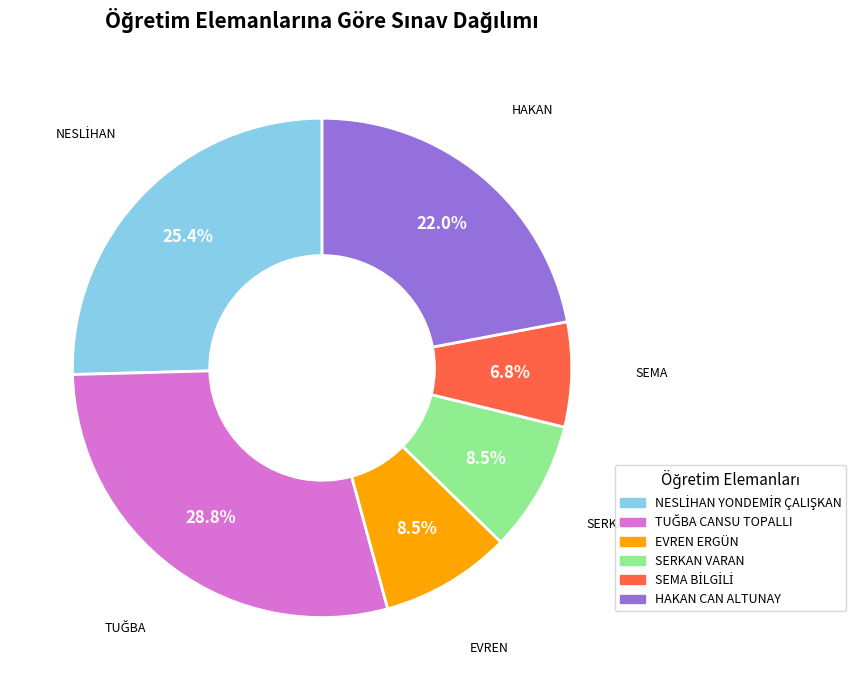

Count the number of slices in the pie.

6